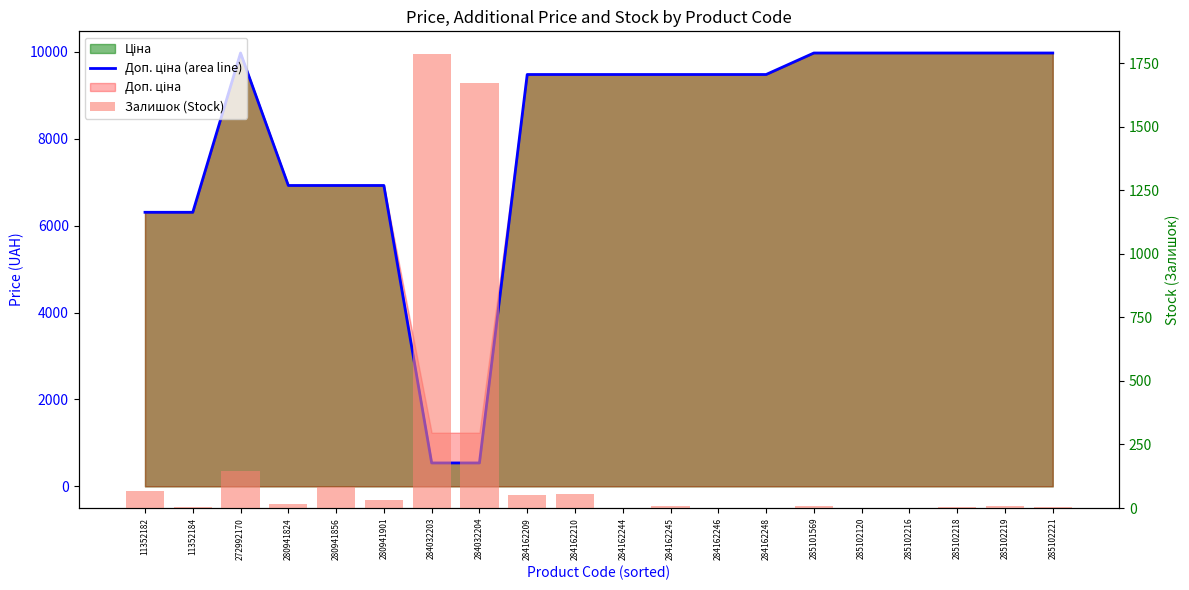

Reading left to right, extract all data points from this chart.

Доп. ціна (area line): 6308.8	6308.8	9975.0	6925.7	6925.7	6925.7	539.0	539.0	9480.1	9480.1	9480.1	9480.1	9480.1	9480.1	9975.0	9975.0	9975.0	9975.0	9975.0	9975.0
Залишок (Stock): 67.0	3.0	147.0	17.0	81.0	31.0	1786.0	1674.0	53.0	56.0	0.0	8.0	0.0	0.0	7.0	0.0	0.0	3.0	9.0	4.0